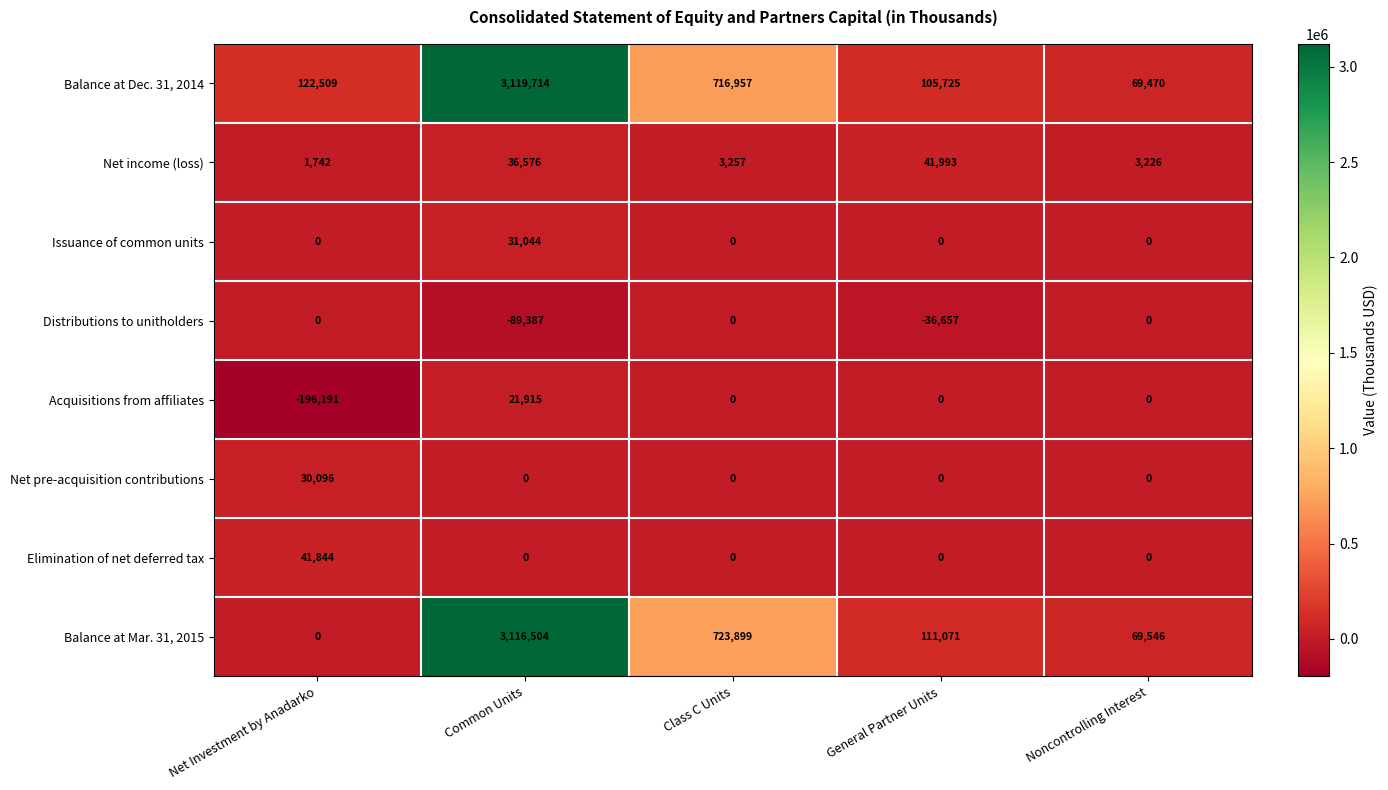

Which category has the highest value across all series?

Common Units